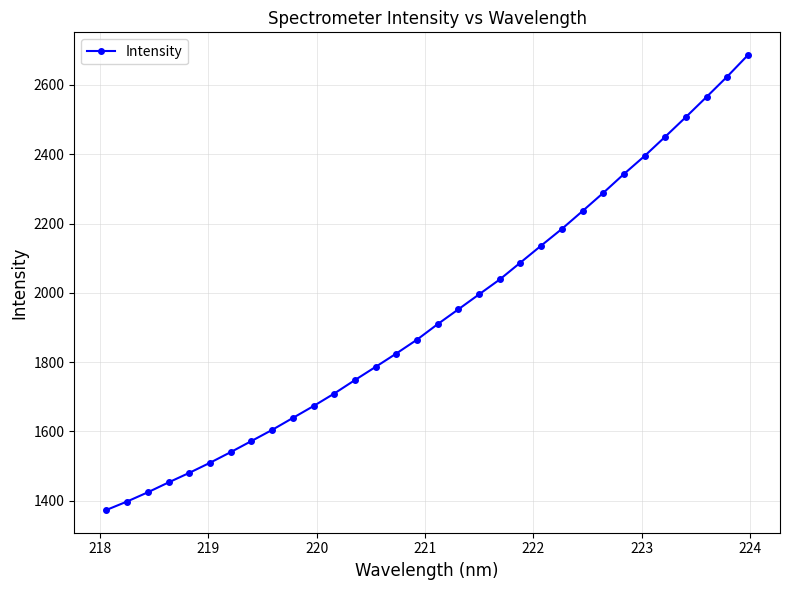

True or false: the data has more than 2 interior local peaks.

False